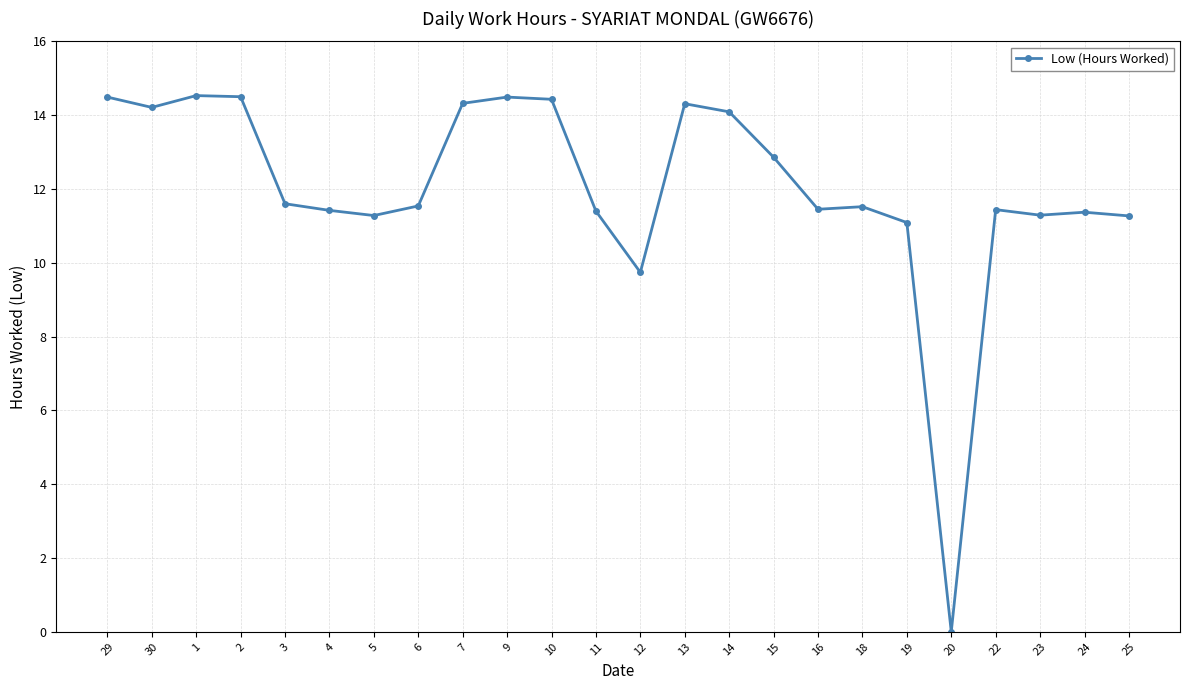

What is the value of the 8th point from the left?

11.5